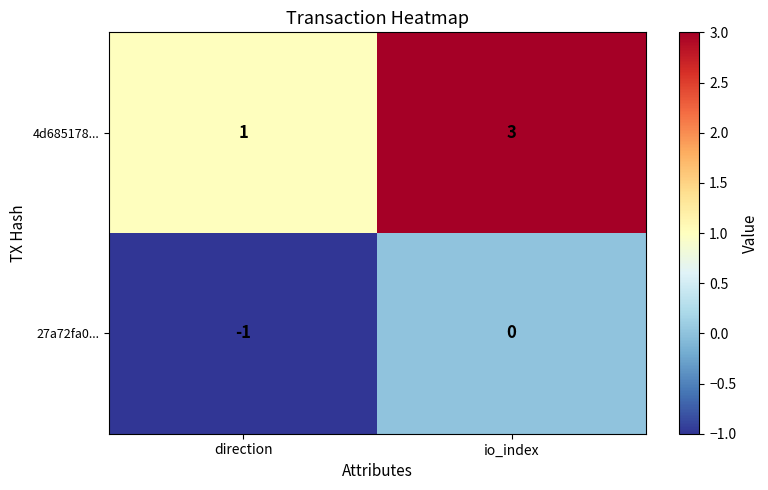

What is the minimum value shown in the chart?

-1